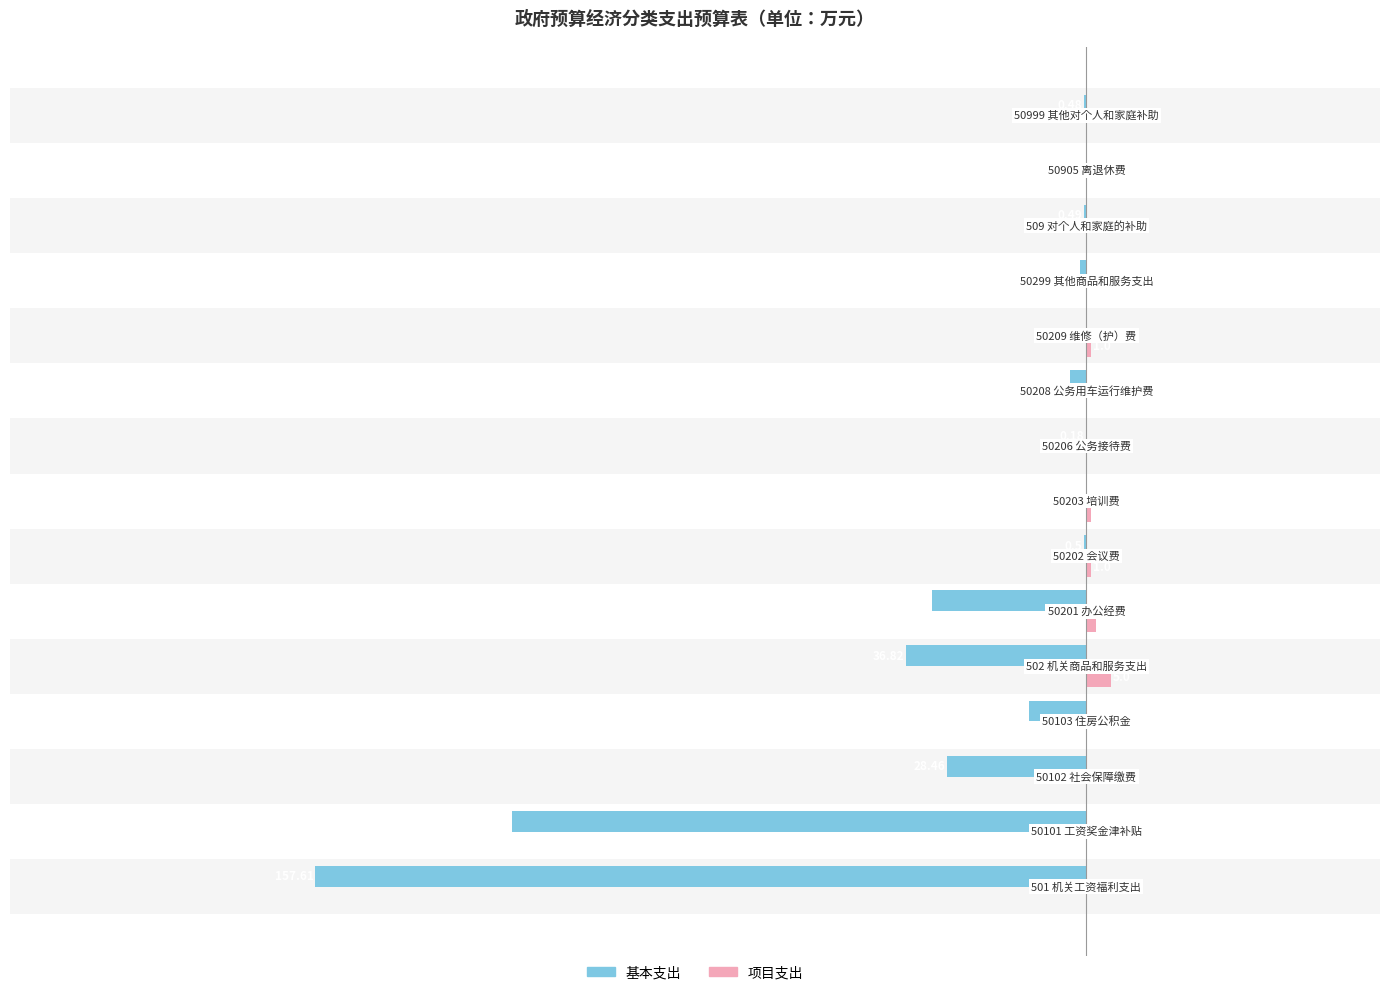

What are all the series names shown in the legend?

基本支出, 项目支出